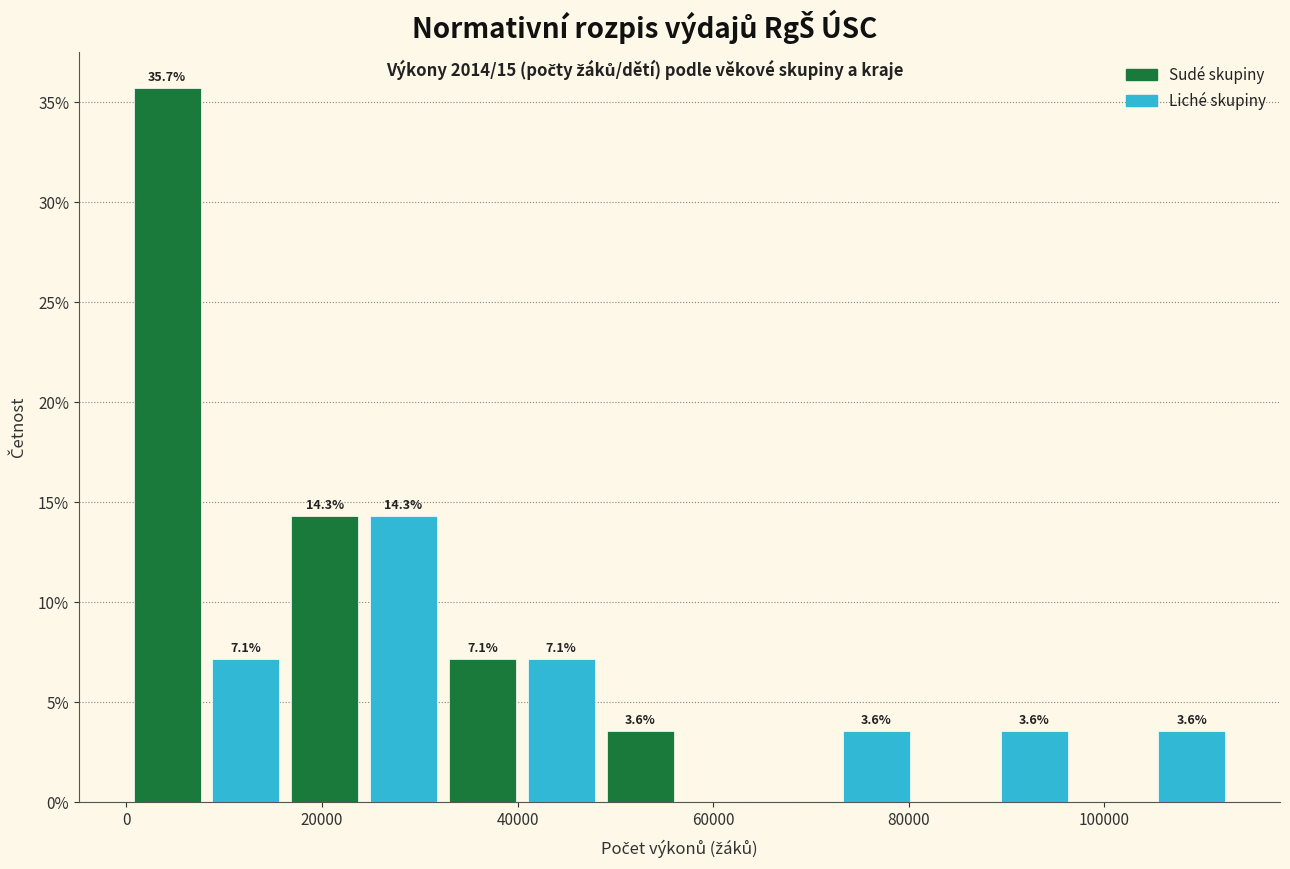

Over which range of the x-axis is the bar tallest?

0 to 8000